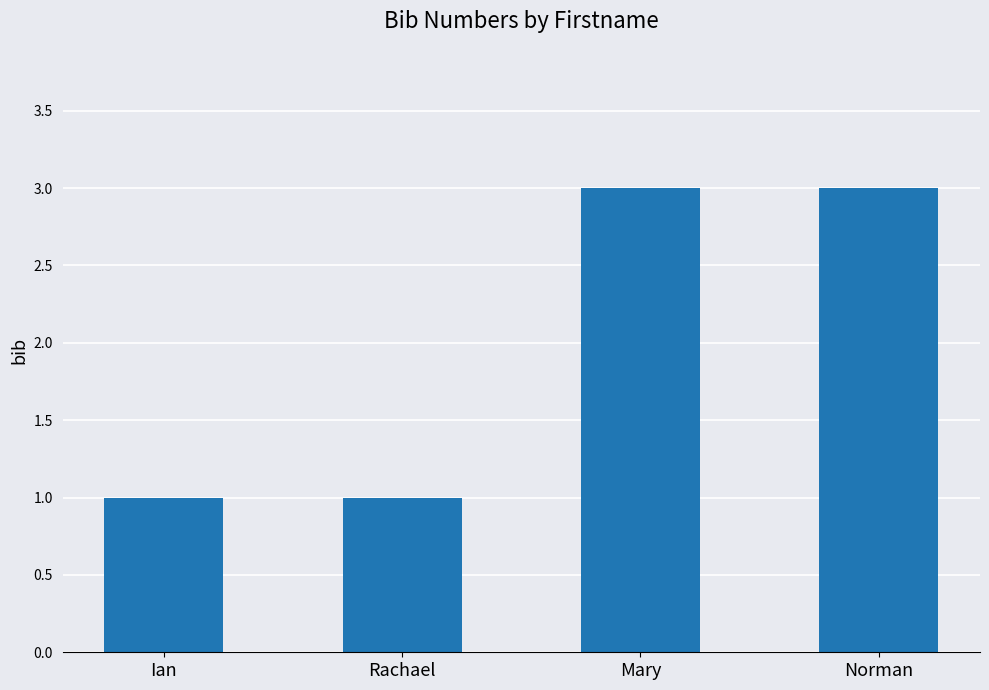

What is the label of the 4th bar from the right?

Ian